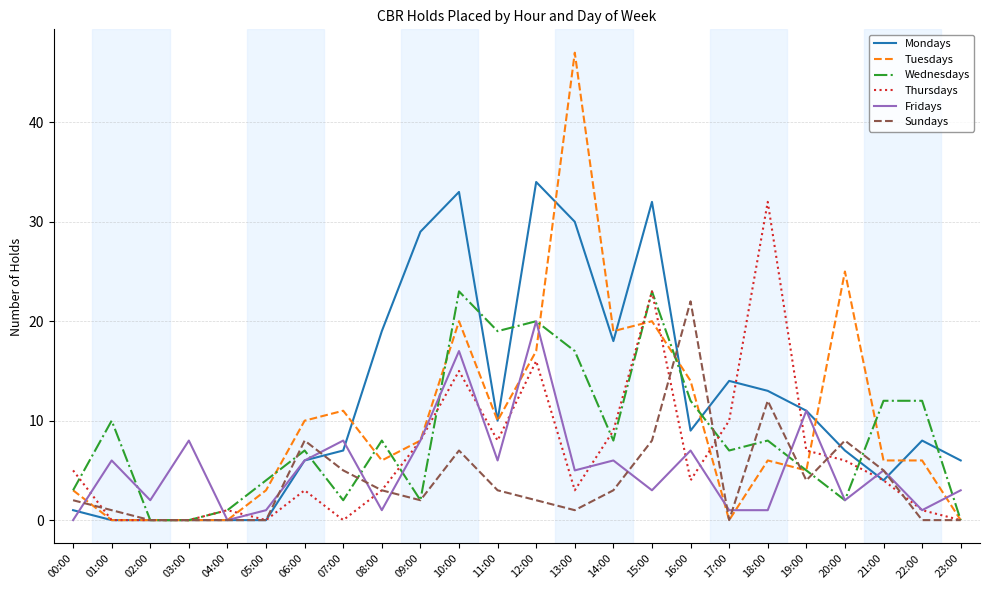

True or false: Thursdays has a value of 8 at 11:00.

True